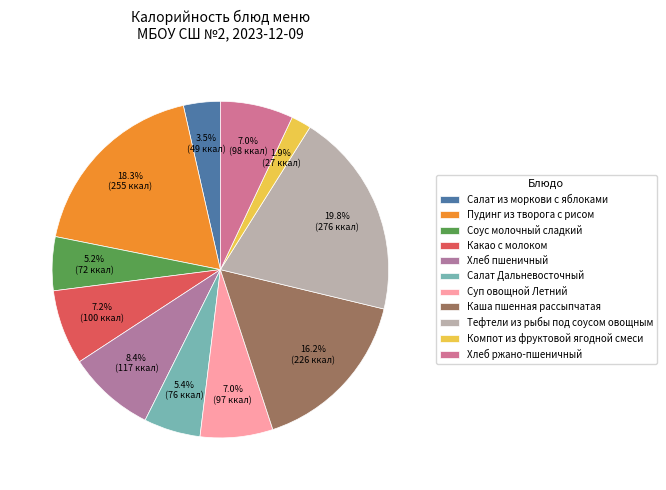

Which slice is the largest?

Тефтели из рыбы под соусом овощным